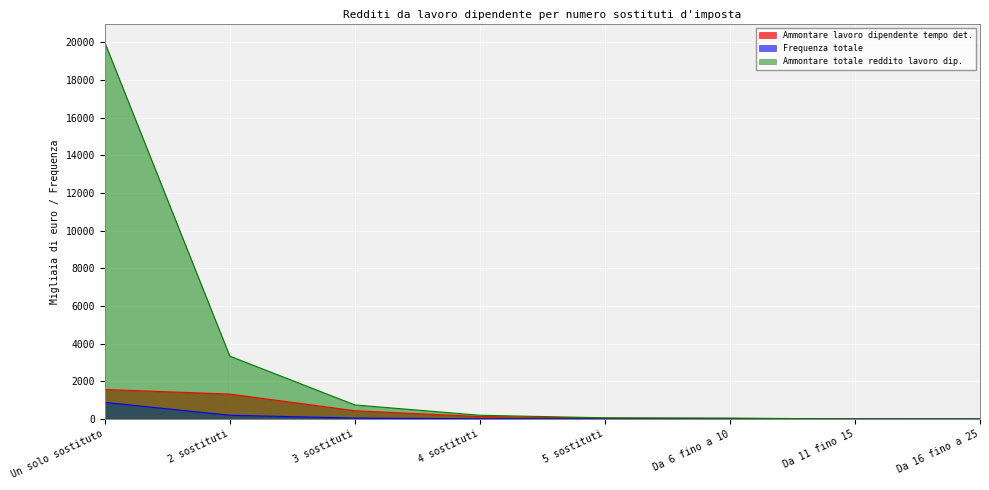

What is the sum of all Frequenza totale values?

1149.7